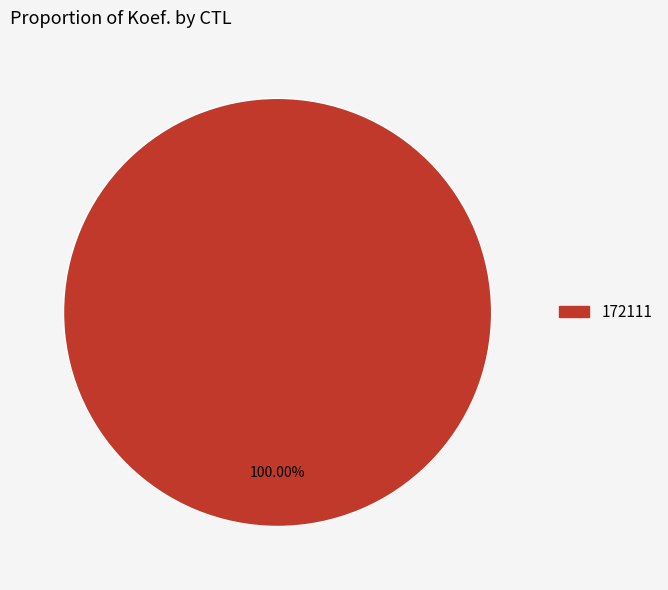

Is there any slice that represents more than half of the pie?

Yes